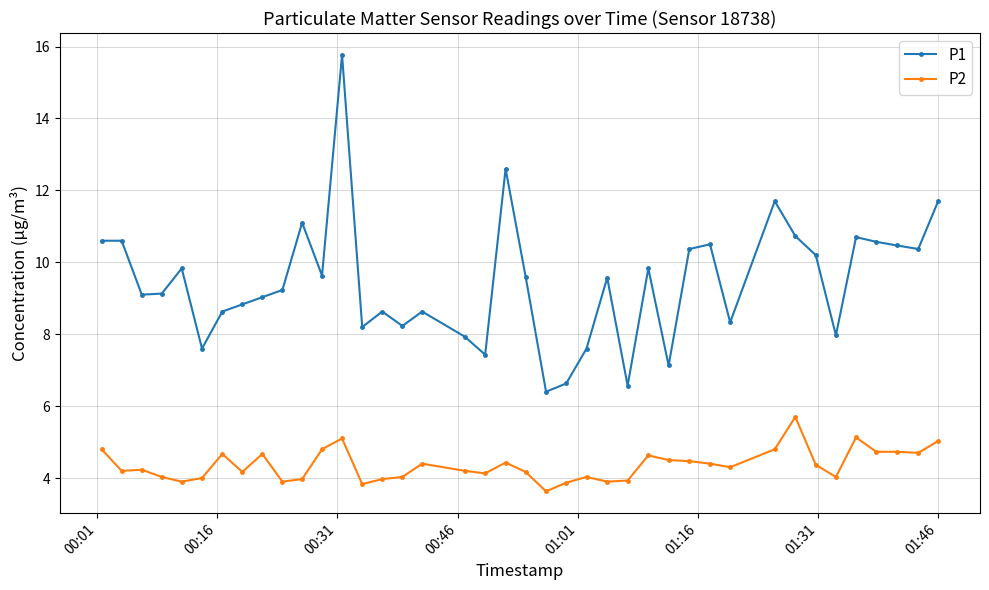

How many lines are shown in the chart?

2